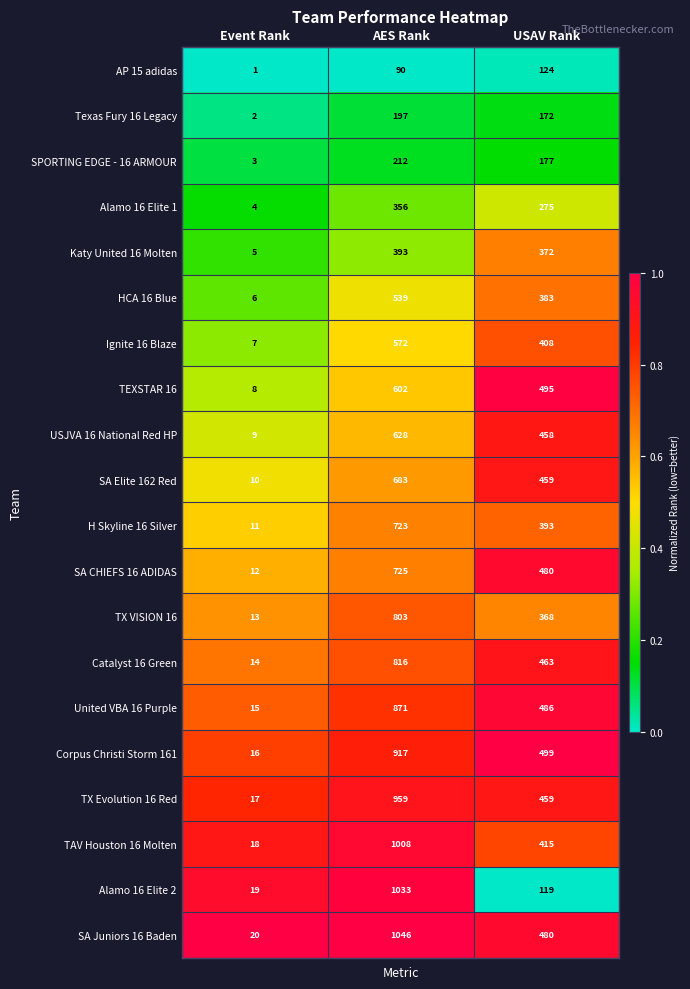

How many Texas Fury 16 Legacy values are between 2 and 197?

3